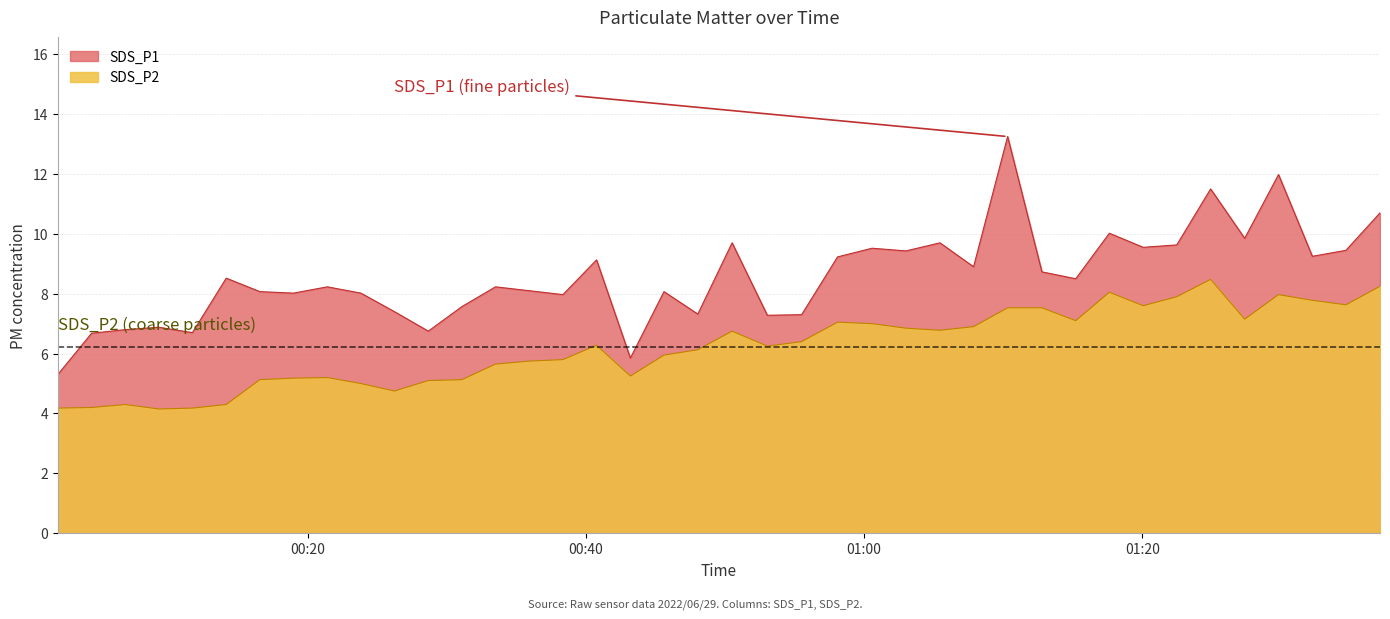

What position from the right is 2022/06/29 01:34:39?

2